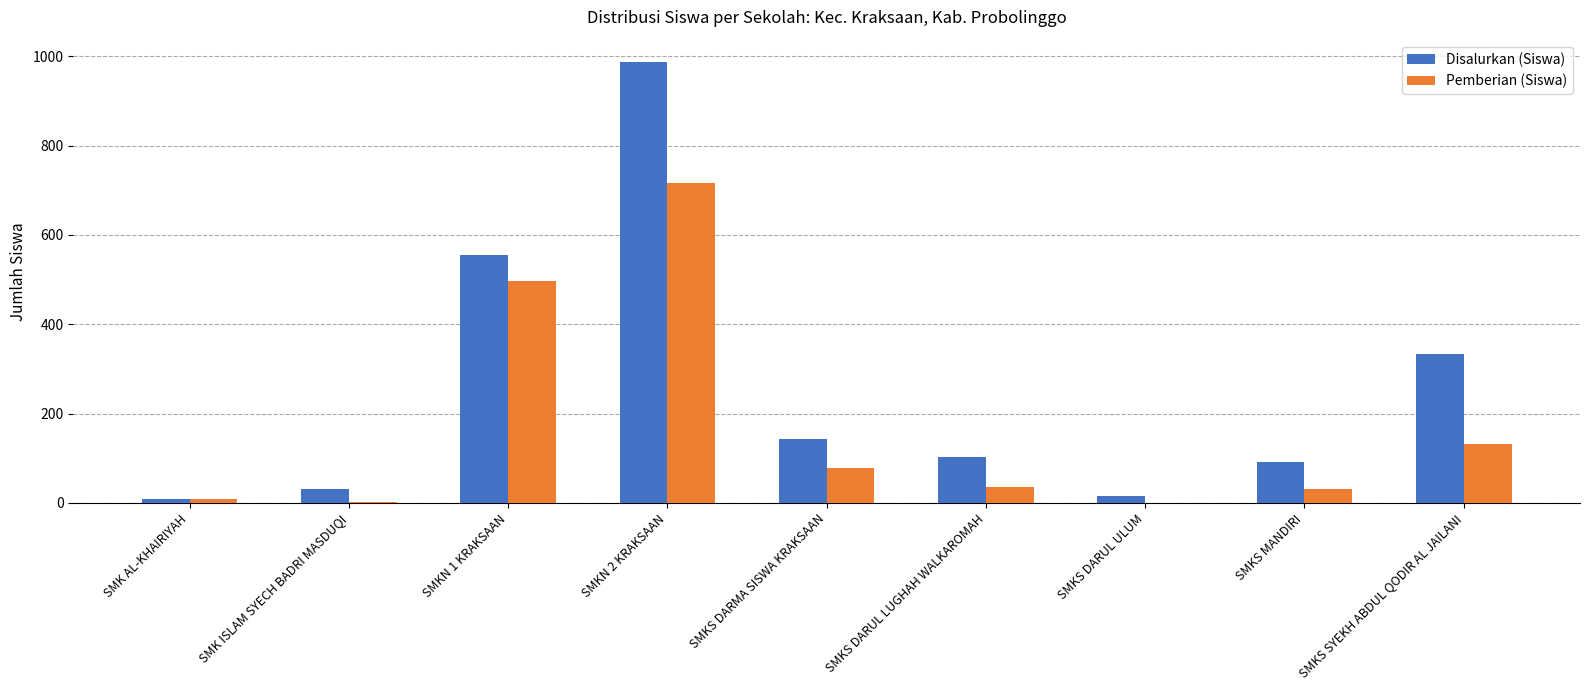

Read the Disalurkan (Siswa) value at SMKS DARUL LUGHAH WALKAROMAH.

103